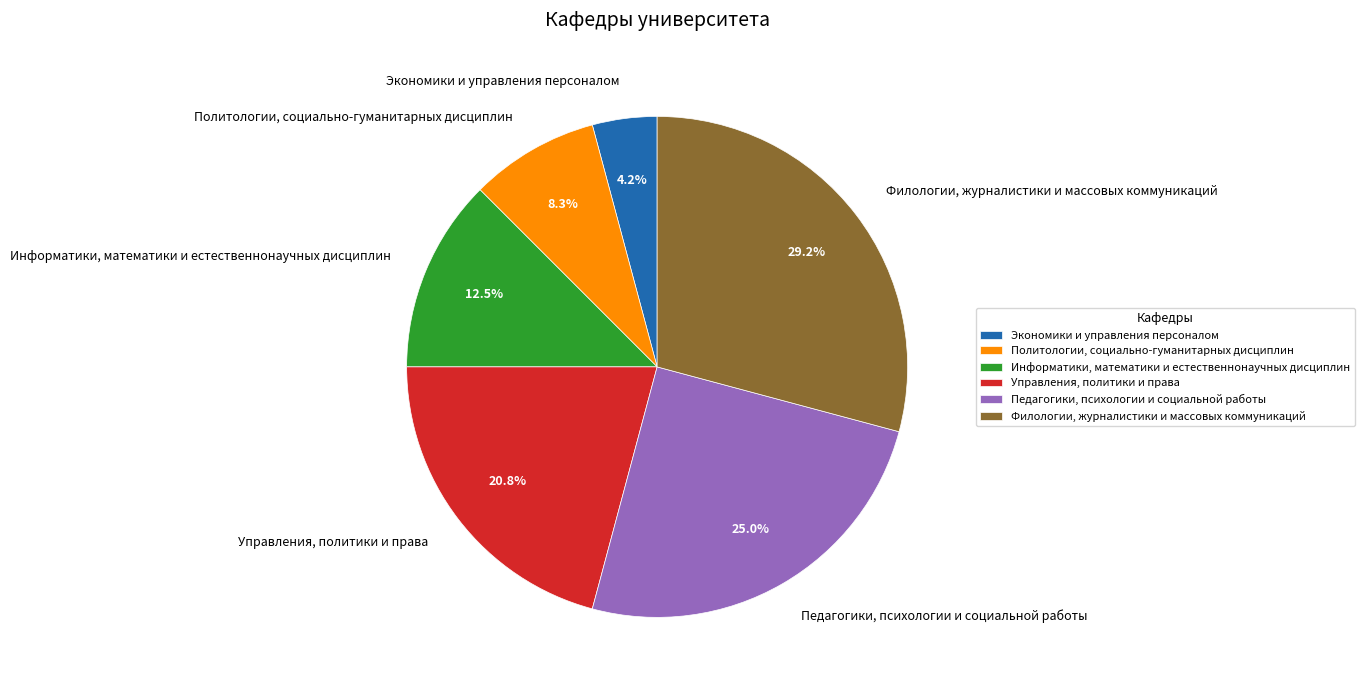

What percentage is the Экономики и управления персоналом slice, to the nearest percent?

4%